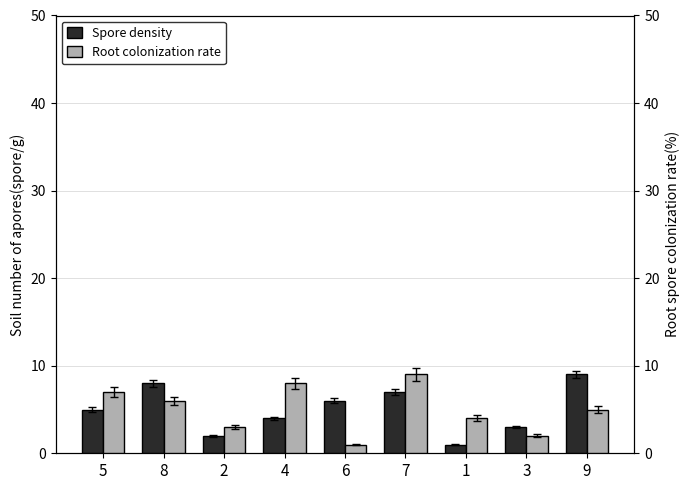

What is the label of the 9th bar from the right?

5